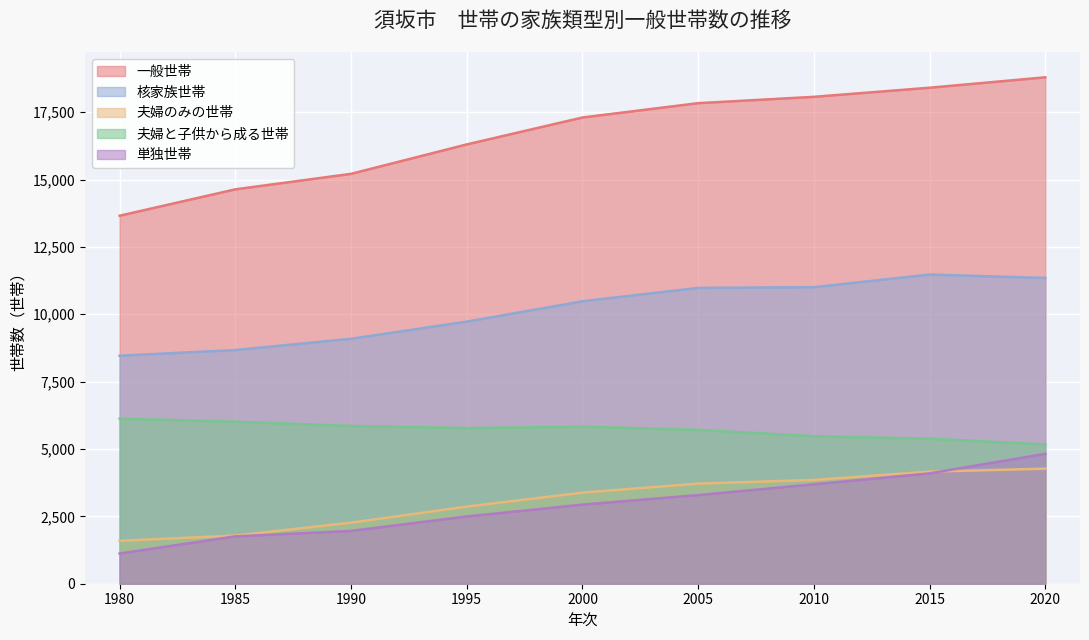

Does the chart display data point markers on the line(s)?

No